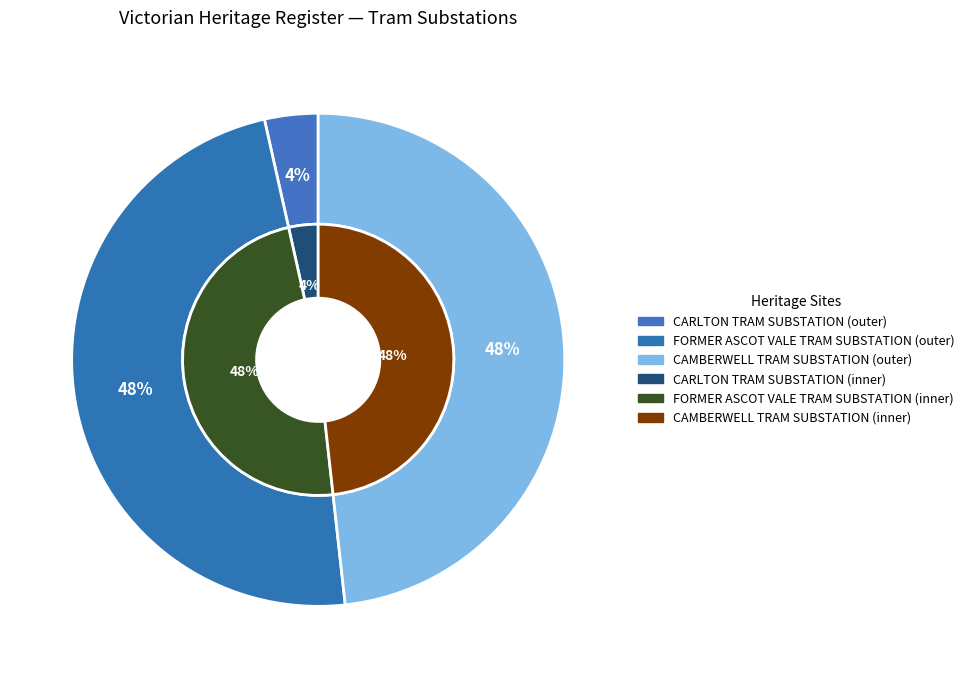

What percentage is the CAMBERWELL TRAM SUBSTATION slice, to the nearest percent?

48%